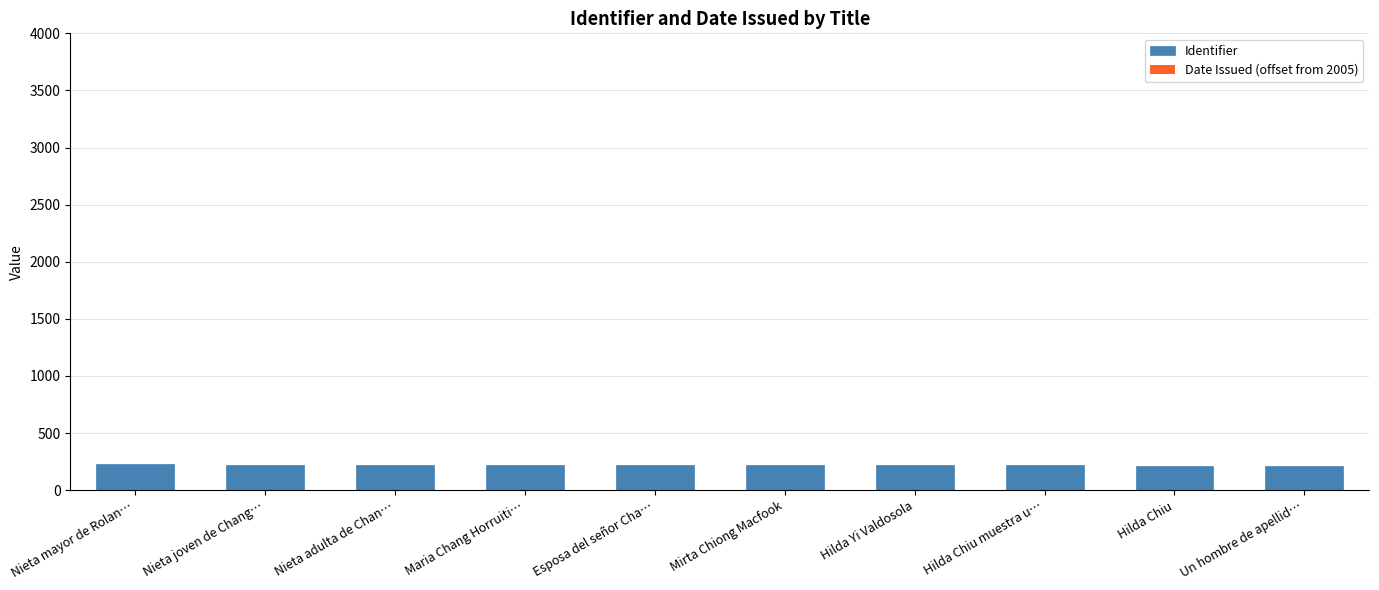

The Identifier series shows 308 at Hilda Chiu. True or false?

False